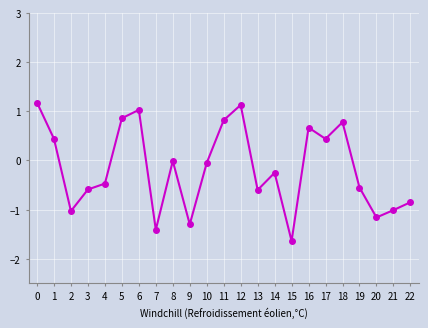

How many points are higher than both their immediate neighbors (excluding endpoints)?

6